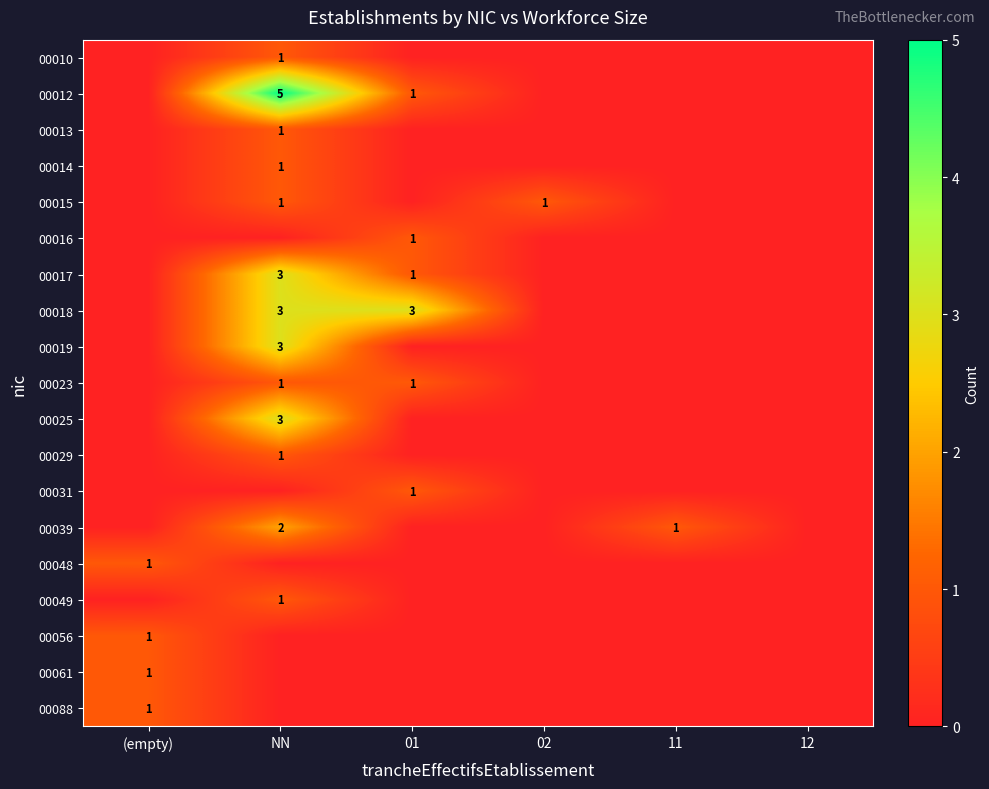

Count the number of categories in the chart.

6